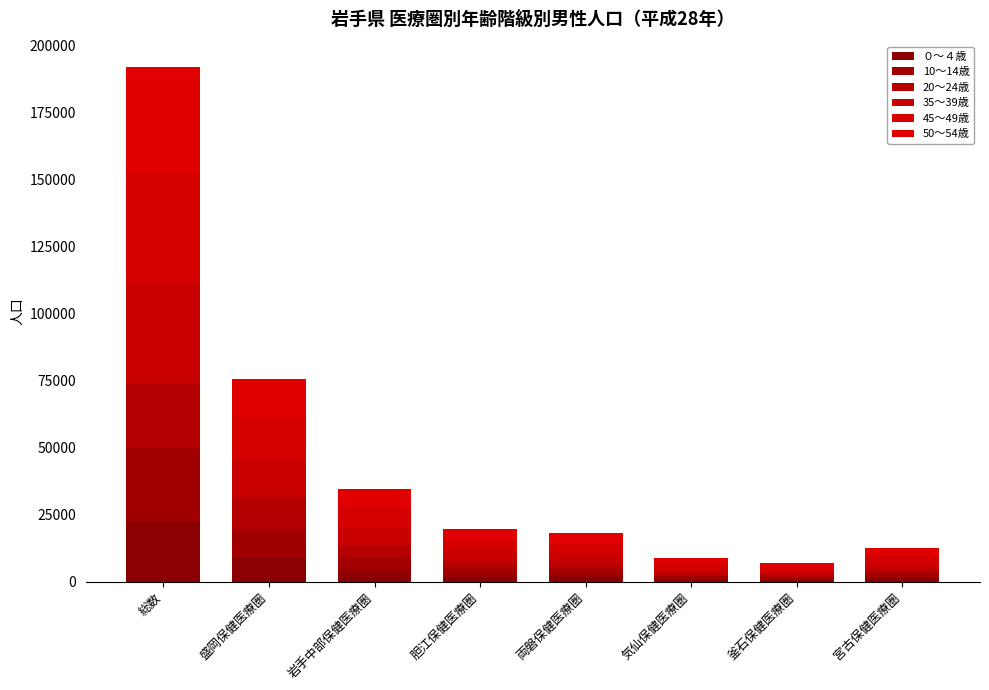

What are all the series names shown in the legend?

０～４歳, 10～14歳, 20～24歳, 35～39歳, 45～49歳, 50～54歳